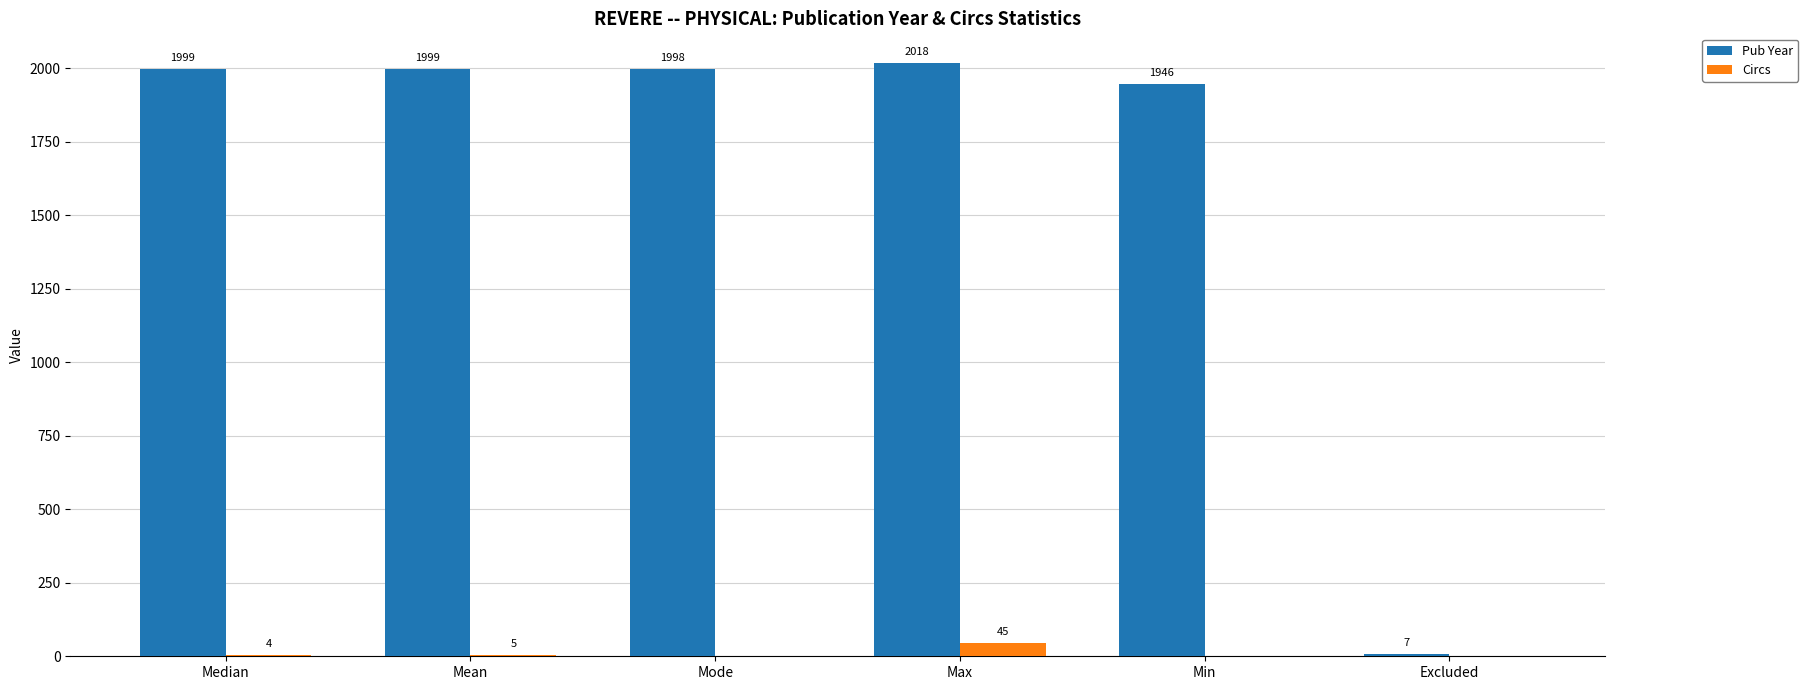

Read the Pub Year value at Min, to the nearest 10.

1950